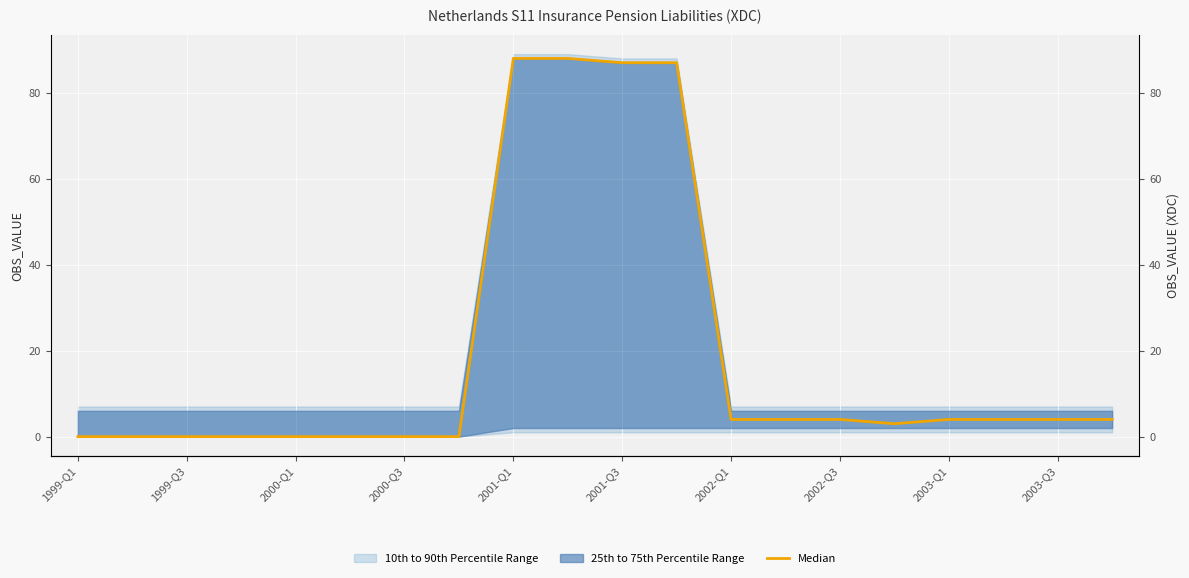

What is the sum of the values at 17 and 2000-Q3?

4